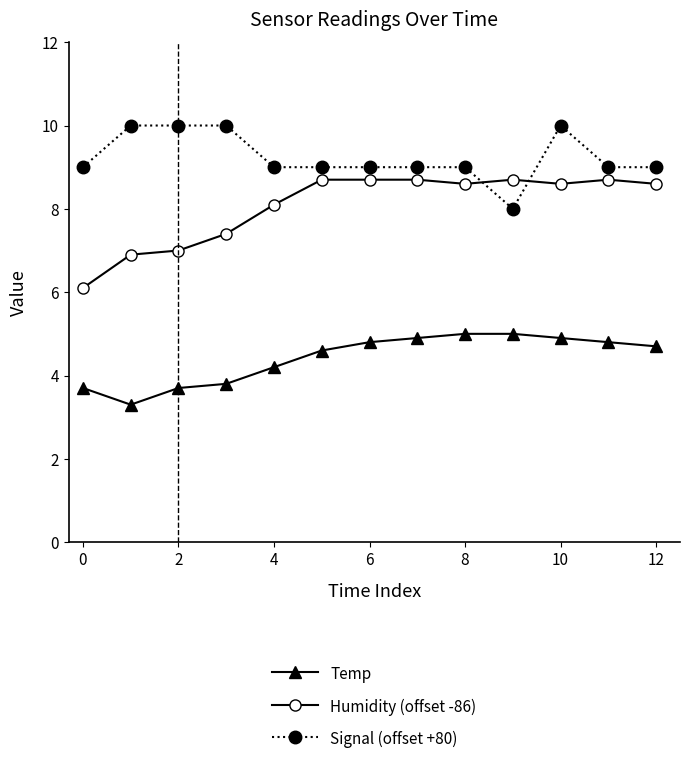

Which series has the largest range (max minus min)?

Humidity (offset -86)